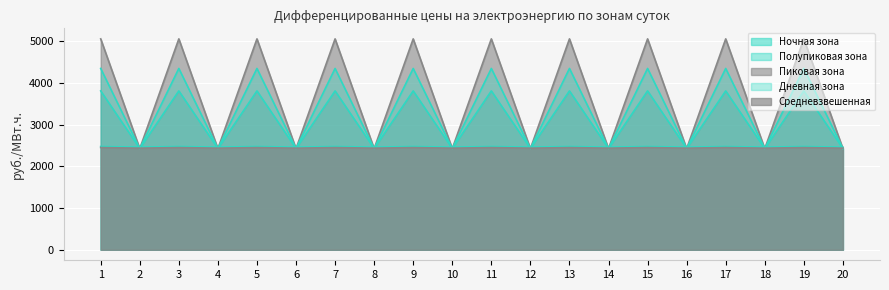

What is the difference between the second highest and second lowest values in the Ночная зона series?

14.8